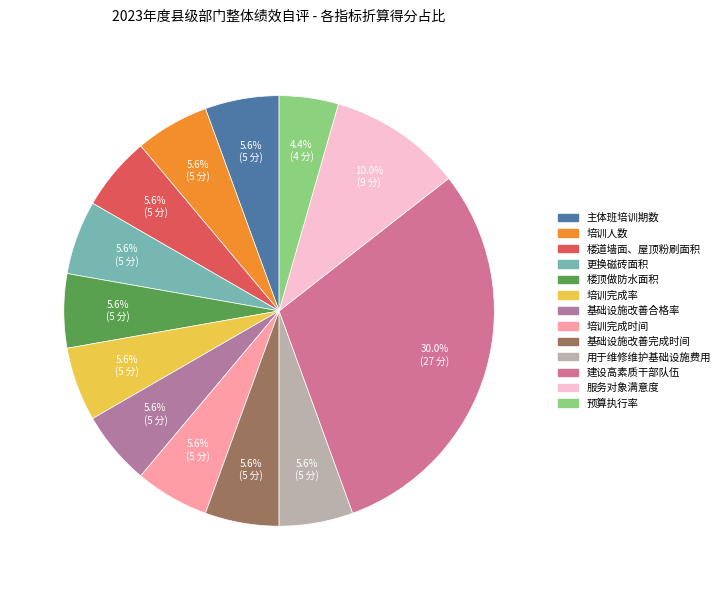

Count the number of slices in the pie.

13